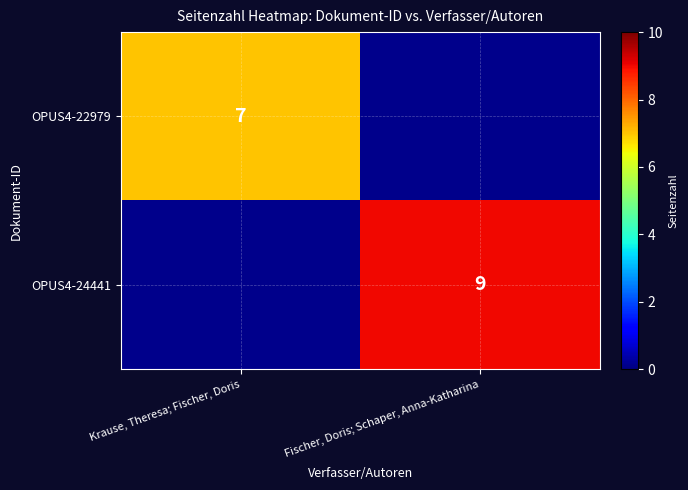

What is the minimum value shown in the chart?

7.0